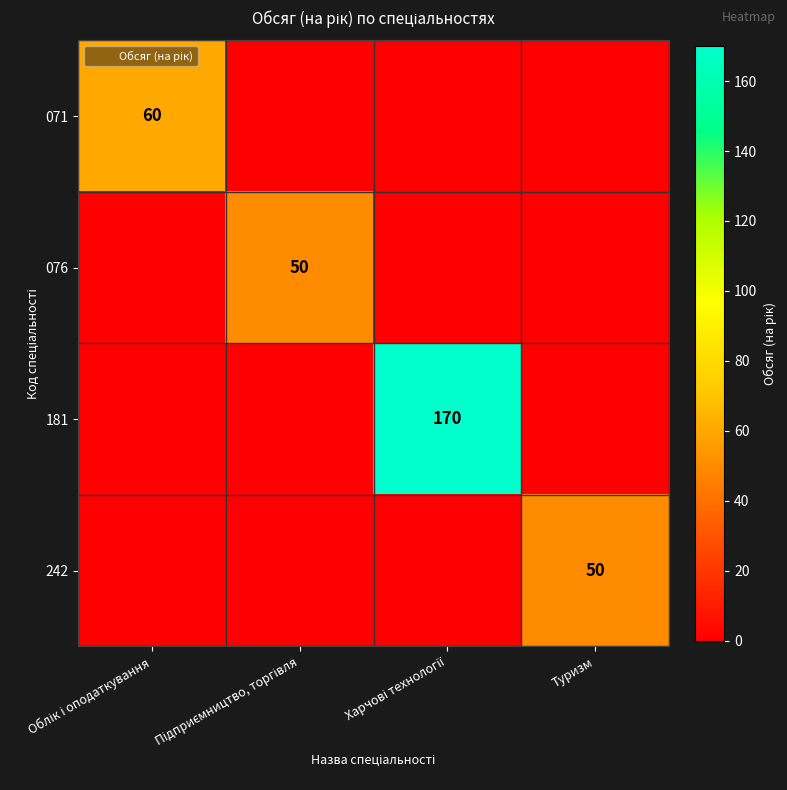

The 076 series shows 0 at Облік і оподаткування. True or false?

True